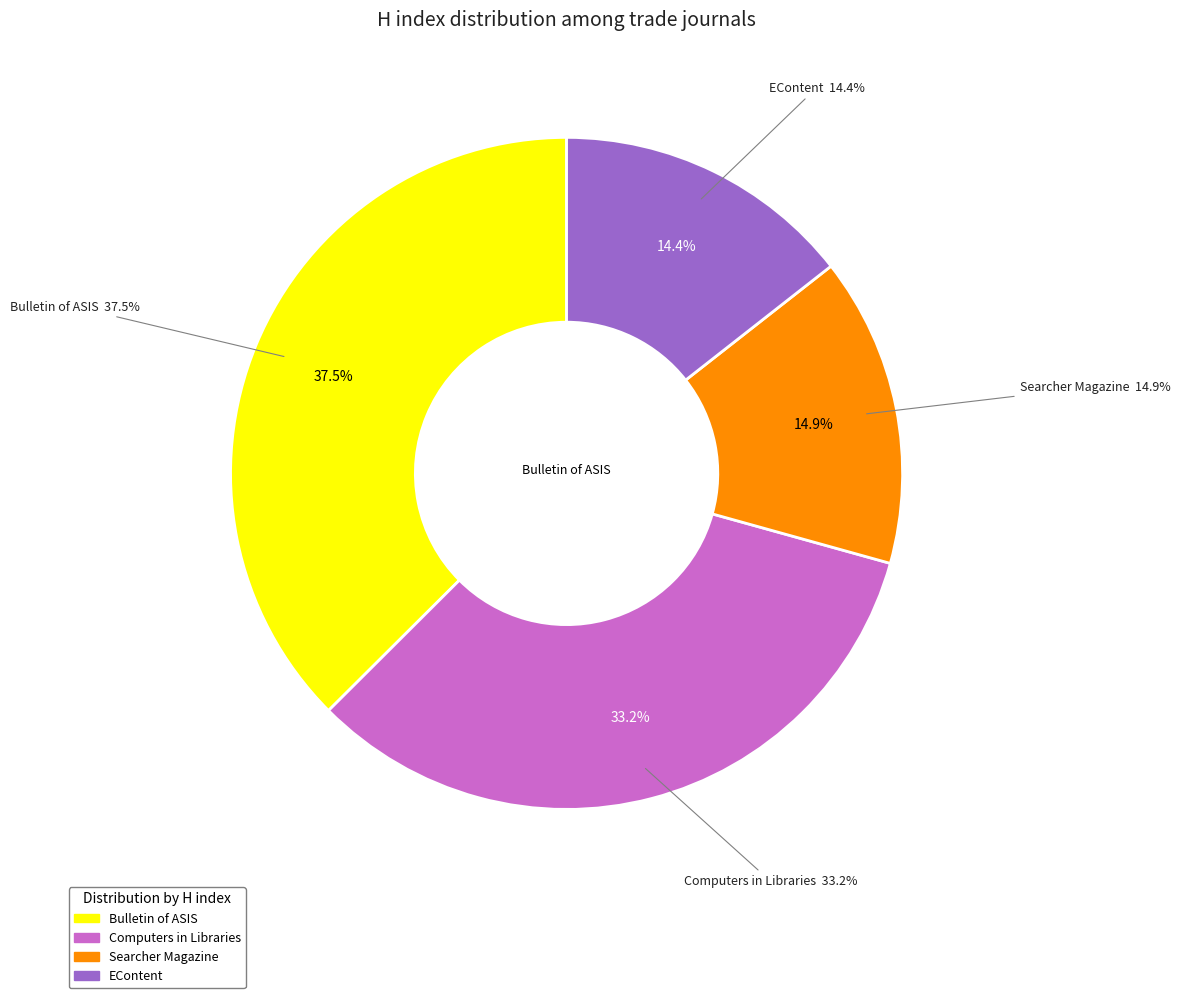

To the nearest percent, what is the difference between the Bulletin of the American Society for Information Science and Searcher: Magazine for Database Professionals slice percentages?

23%